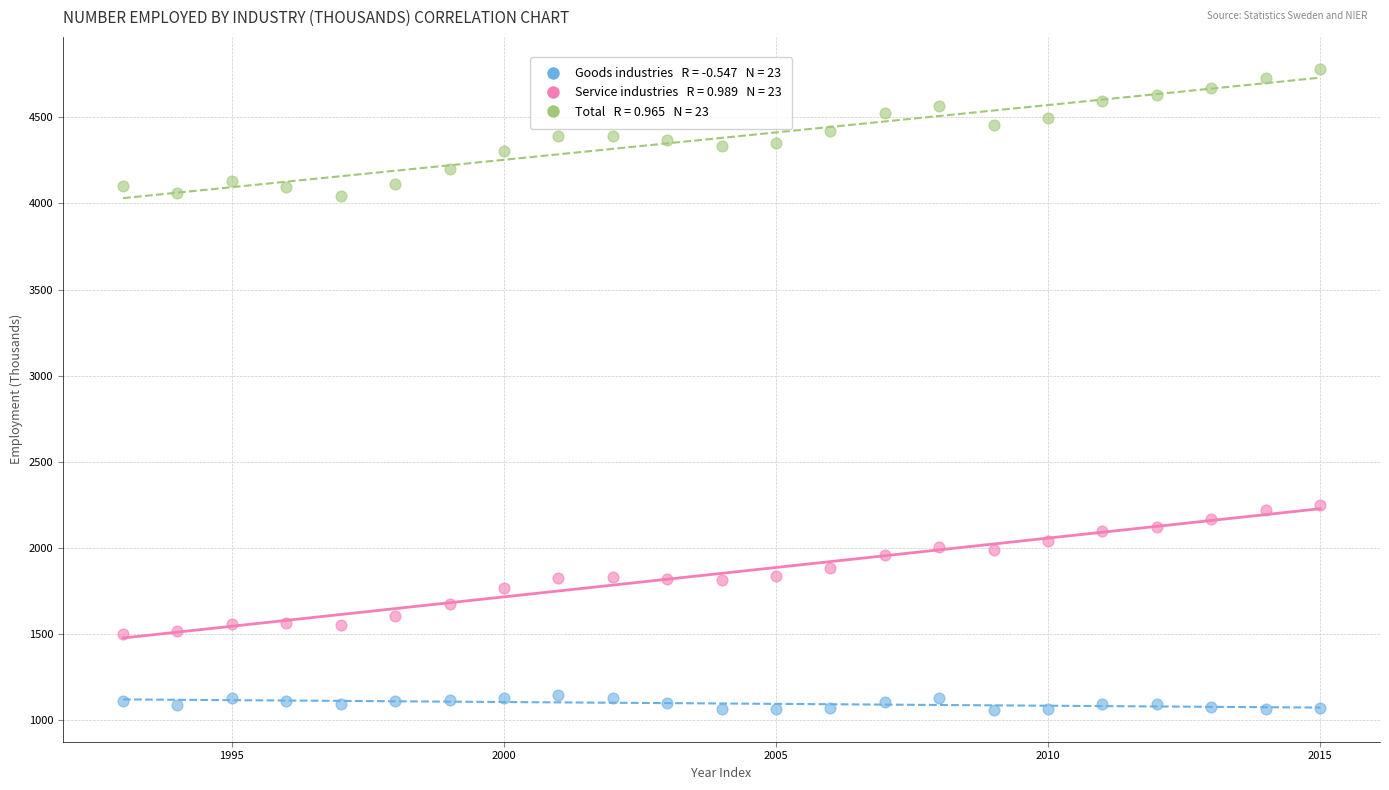

Across all data points, what is the range of Y values (max minus min)?

3718.3